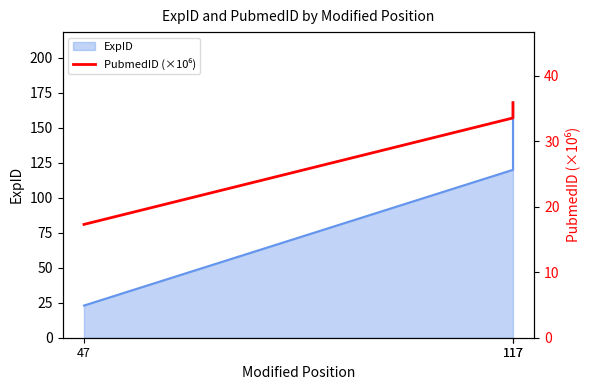

How many lines are shown in the chart?

1